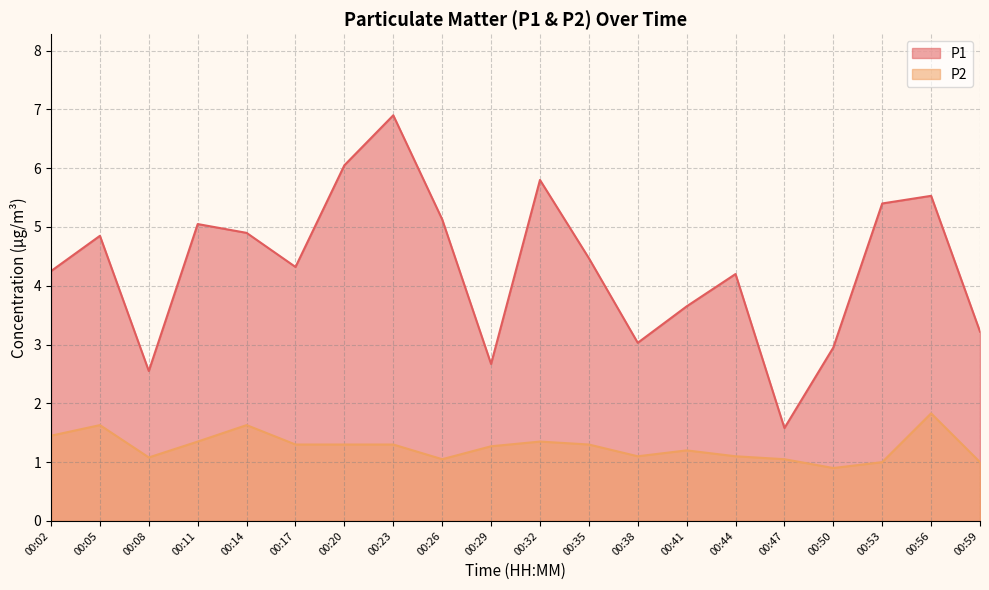

Reading right to left, list all the values displayed in this chart.

P1: 00:59=3.2	00:56=5.5	00:53=5.4	00:50=3.0	00:47=1.6	00:44=4.2	00:41=3.6	00:38=3.0	00:35=4.5	00:32=5.8	00:29=2.7	00:26=5.1	00:23=6.9	00:20=6.0	00:17=4.3	00:14=4.9	00:11=5.0	00:08=2.5	00:05=4.8	00:02=4.2
P2: 00:59=1.0	00:56=1.8	00:53=1.0	00:50=0.9	00:47=1.1	00:44=1.1	00:41=1.2	00:38=1.1	00:35=1.3	00:32=1.4	00:29=1.3	00:26=1.1	00:23=1.3	00:20=1.3	00:17=1.3	00:14=1.6	00:11=1.4	00:08=1.1	00:05=1.6	00:02=1.4